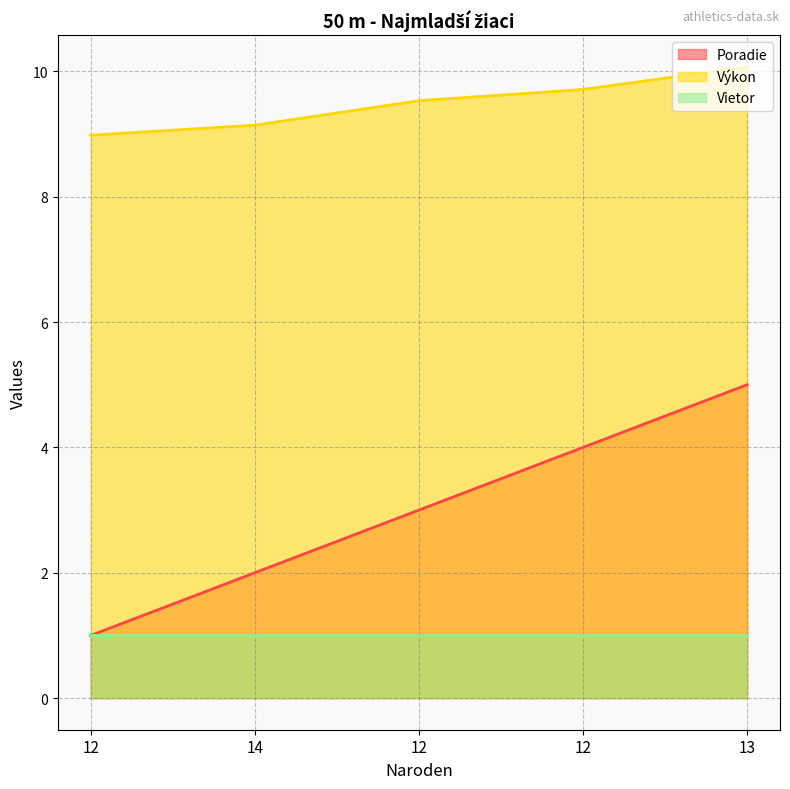

Which has a higher value, 12 or 14?

14